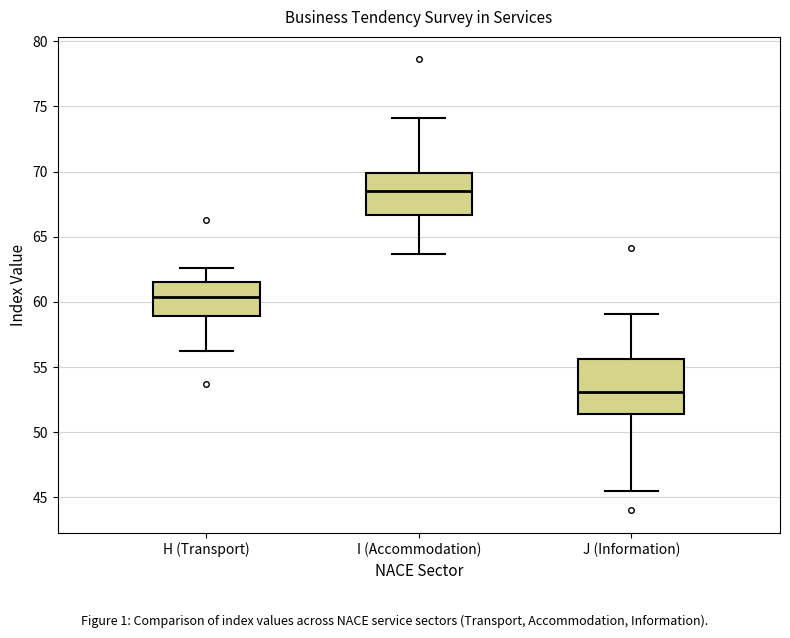

Where is the lower edge of the box for J (Information) on the y-axis? The values are not printed on the chart, so give them approximately, as read against the axis.

51.5